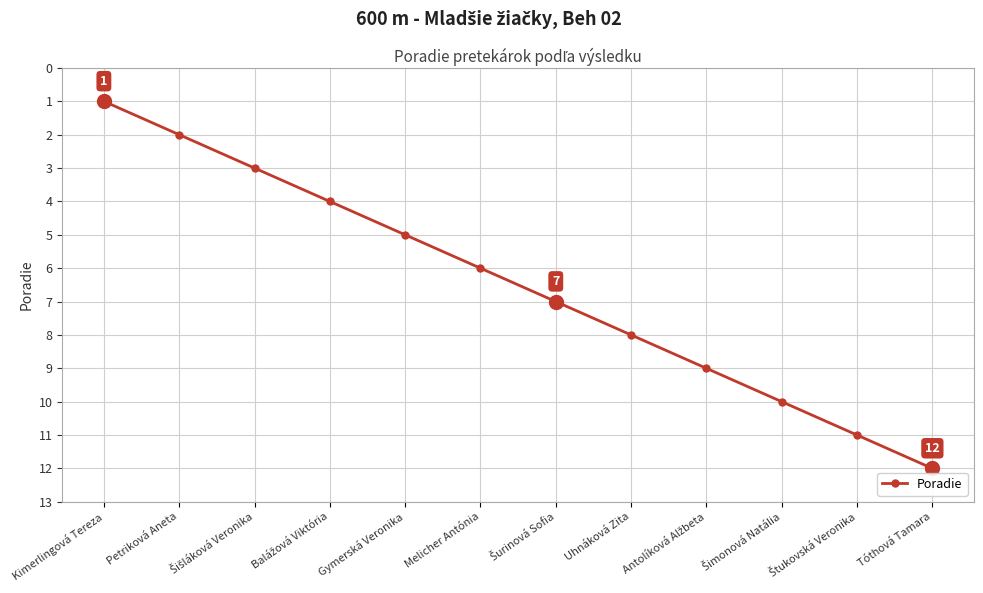

What is the label of the 5th point from the right?

Uhnáková Zita